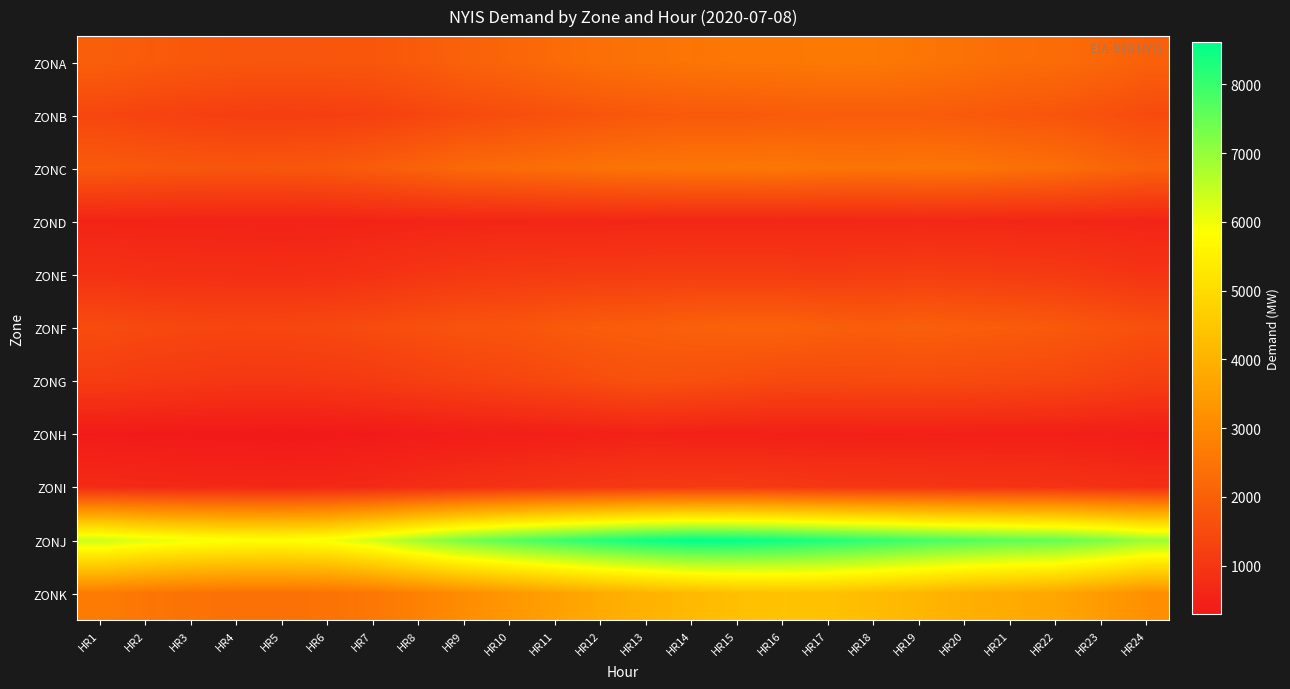

List the series in order of their peak value, lowest first.

ZONH, ZOND, ZONI, ZONE, ZONG, ZONB, ZONF, ZONC, ZONA, ZONK, ZONJ